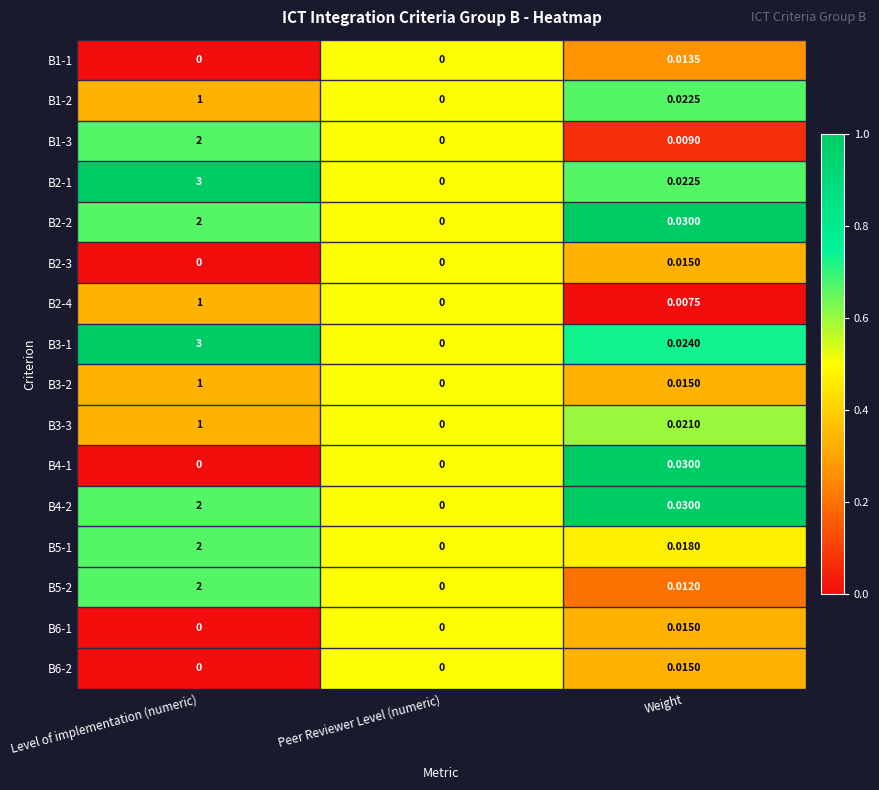

At which label is B4-2 closest to 1?

Weight